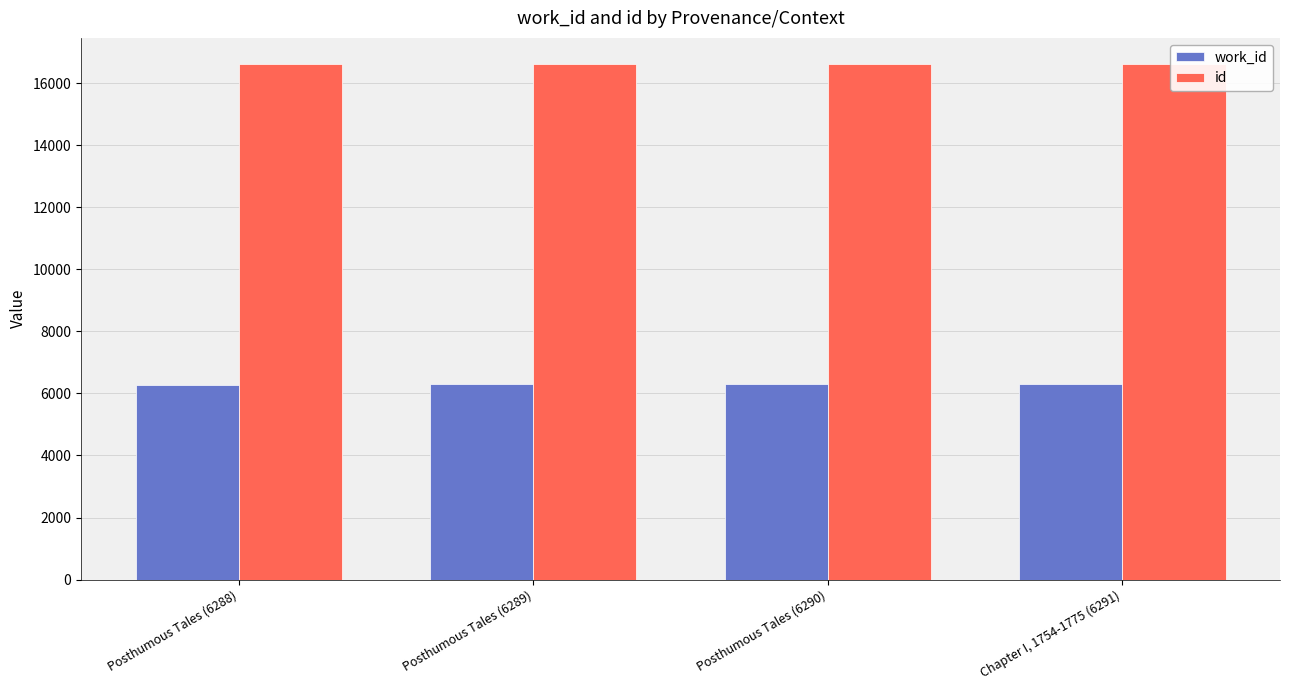

Is the value of work_id at Posthumous Tales (6288) greater than the value of id at Chapter I, 1754-1775 (6291)?

No